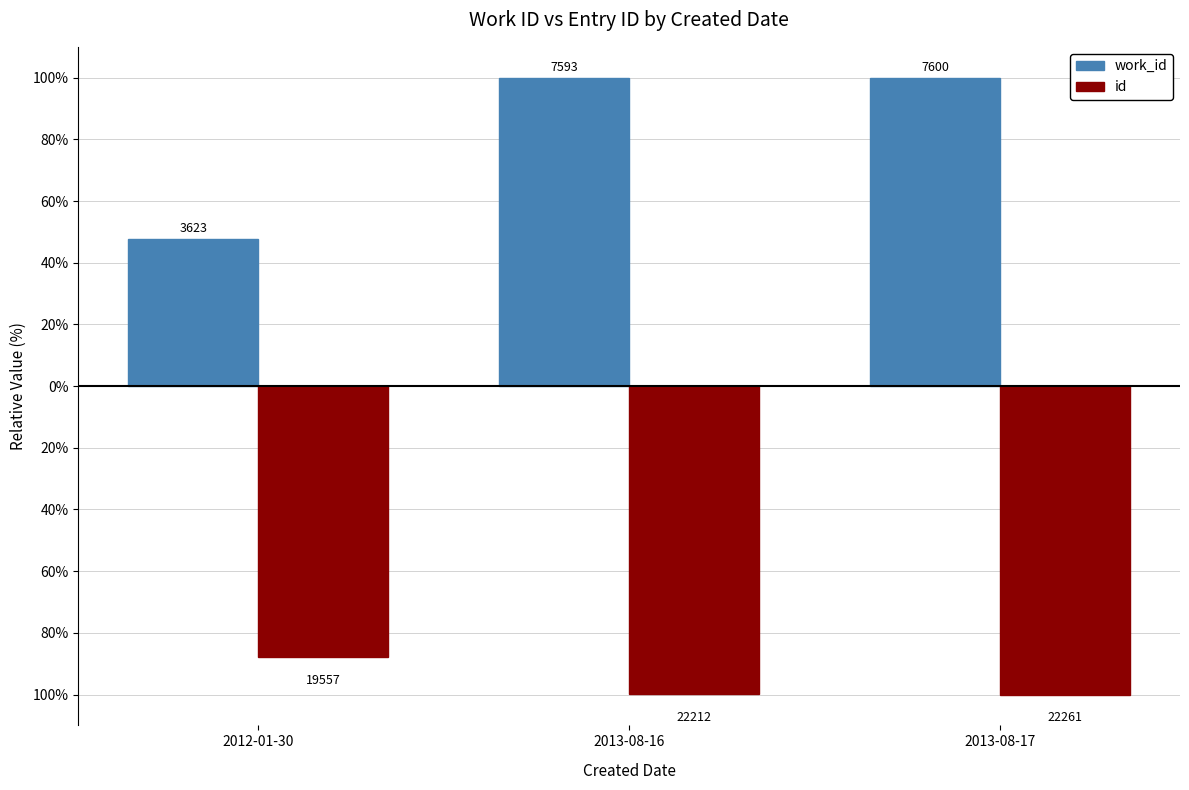

Reading left to right, transcribe all the data shown in this chart.

work_id: 47.7	99.9	100.0
id: -87.9	-99.8	-100.0